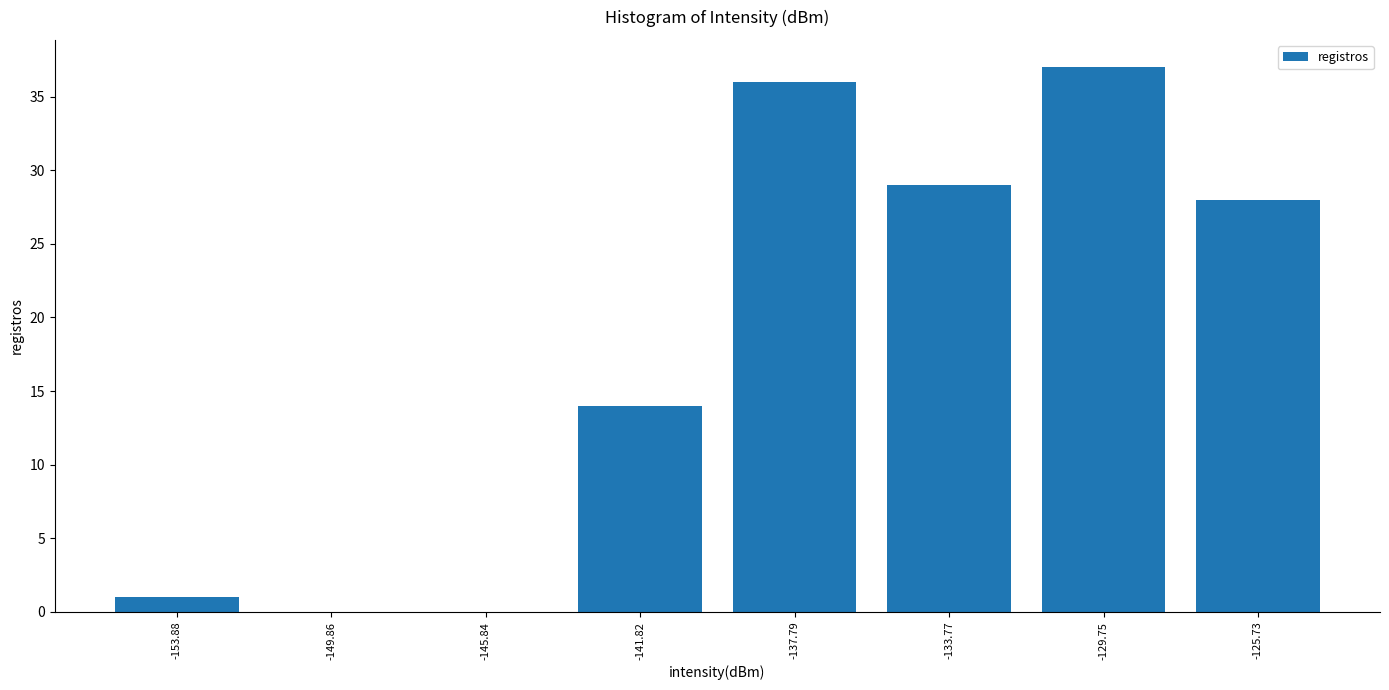

Reading left to right, transcribe this chart: for each bar, give the range it covers on the x-axis and its height. Neither the bar edges nor the heights are printed on the chart, so give them approximately, as read against the axes.

-156.0 to -152.0: 1
-152.0 to -148.0: 0
-148.0 to -144.0: 0
-144.0 to -140.0: 14
-140.0 to -136.0: 36
-136.0 to -132.0: 29
-132.0 to -127.5: 37
-127.5 to -123.5: 28